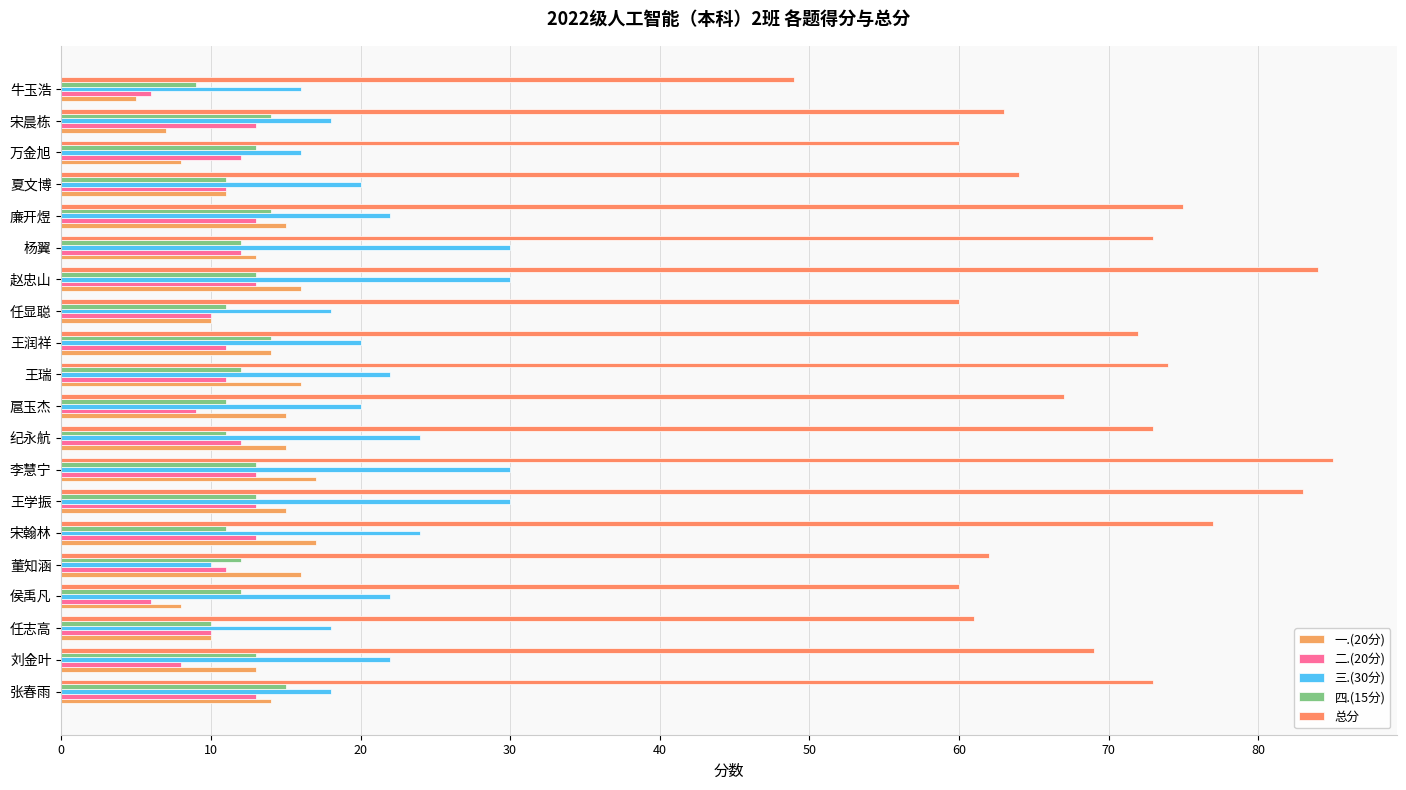

Count the number of categories in the chart.

20